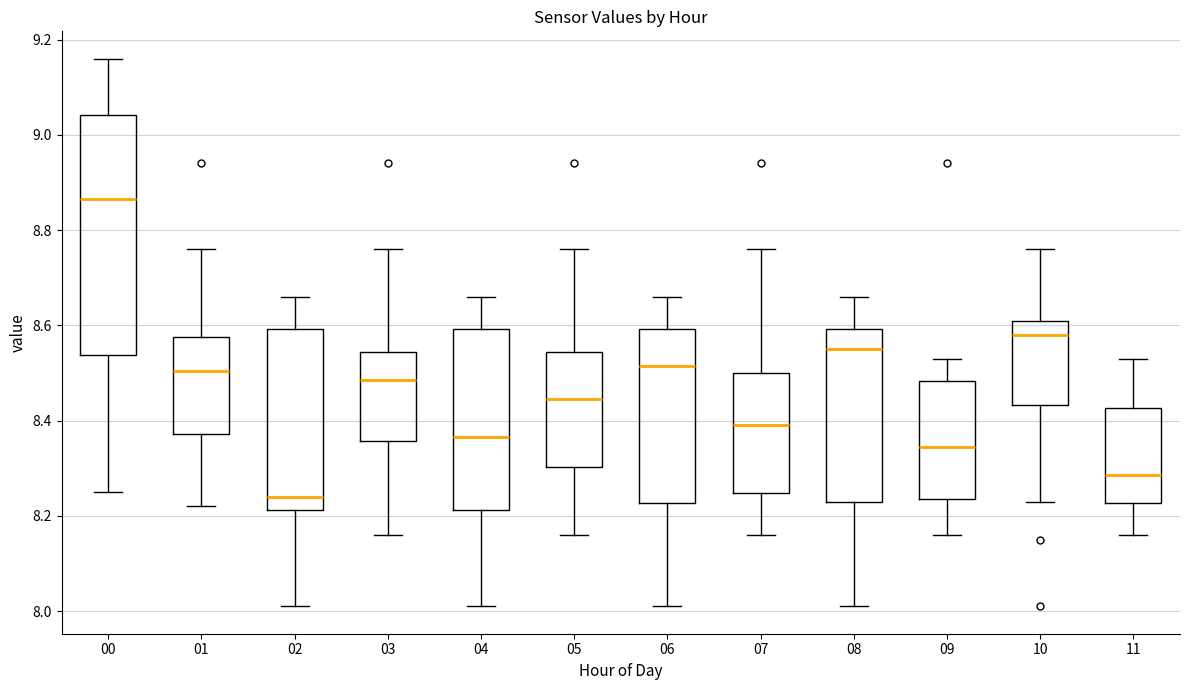

Where does the median line of the box at x = 11 sit on the y-axis? The values are not printed on the chart, so give them approximately, as read against the axis.

8.28